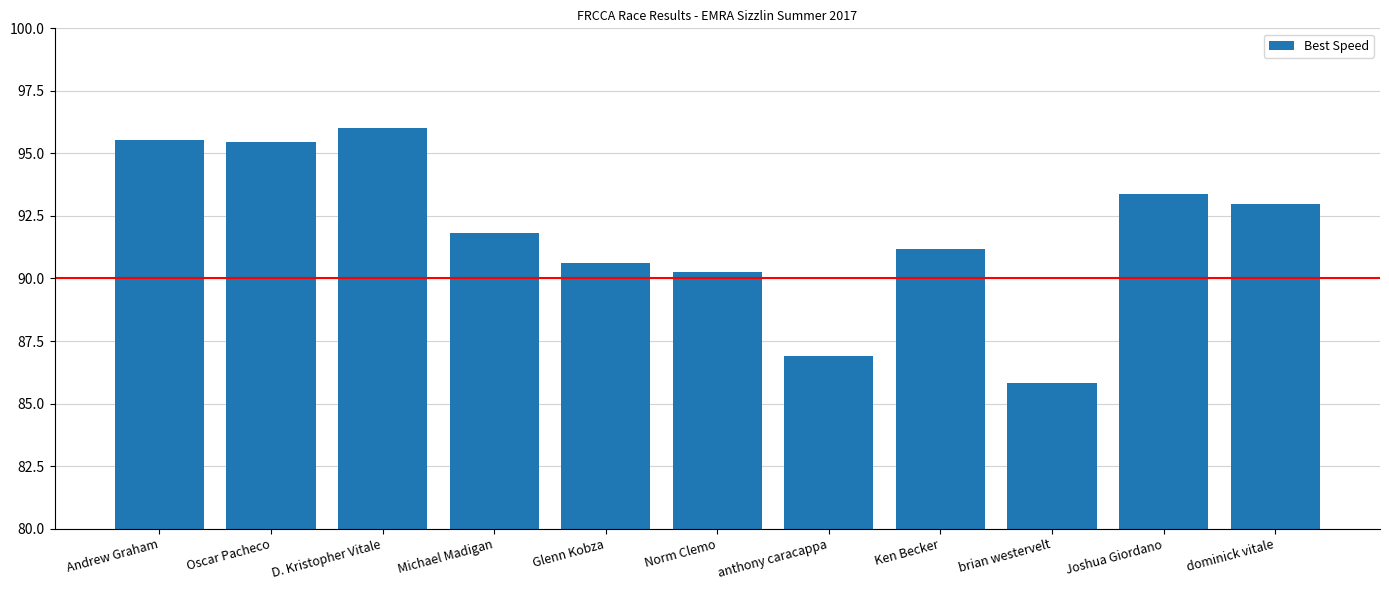

The value at Glenn Kobza is 90.6. True or false?

True